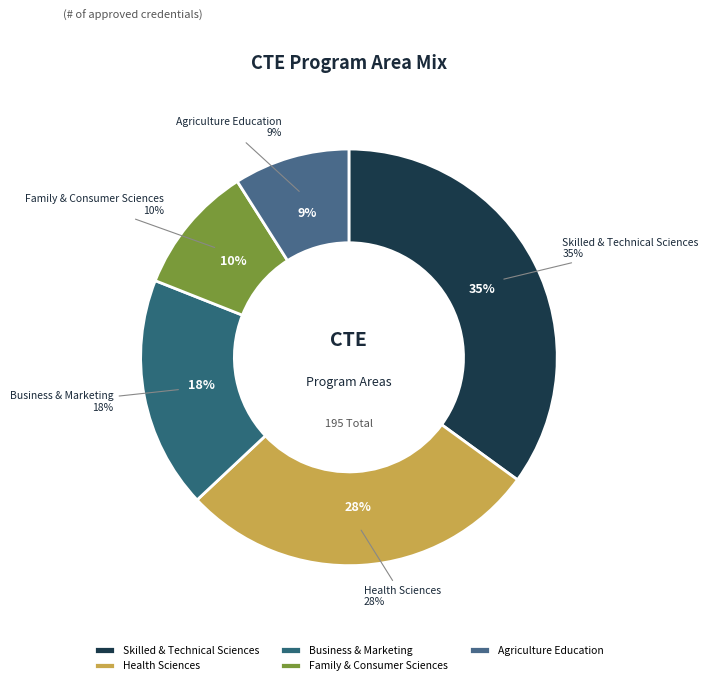

What is the total percentage of Business & Marketing and Family & Consumer Sciences?

28.0%